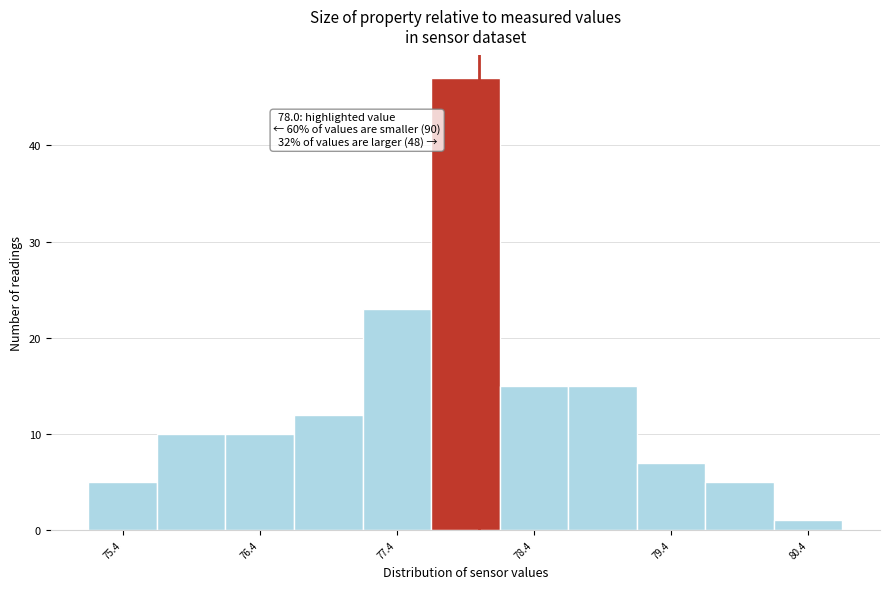

Which range on the x-axis has the tallest bar?

77.65 to 78.15